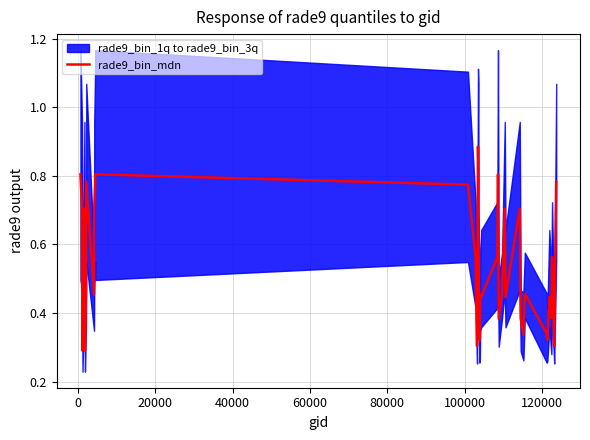

True or false: there are more than 2 points higher than both neighbors.

True